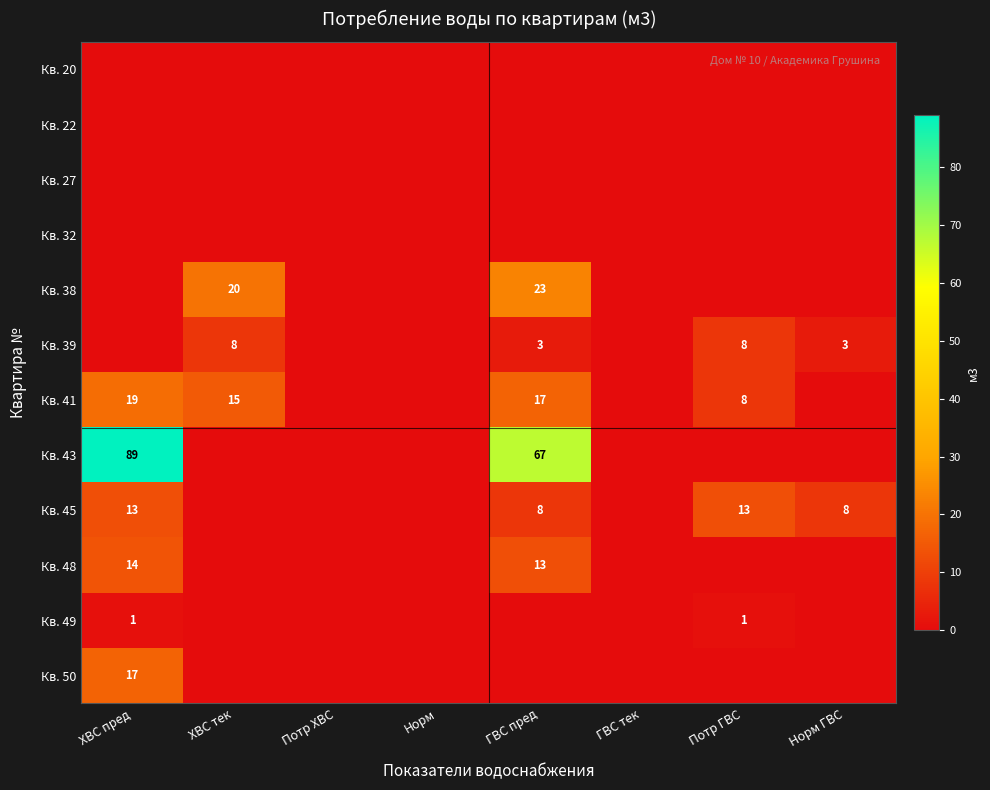

True or false: Кв. 45 has a value of 20 at Потр ГВС.

False